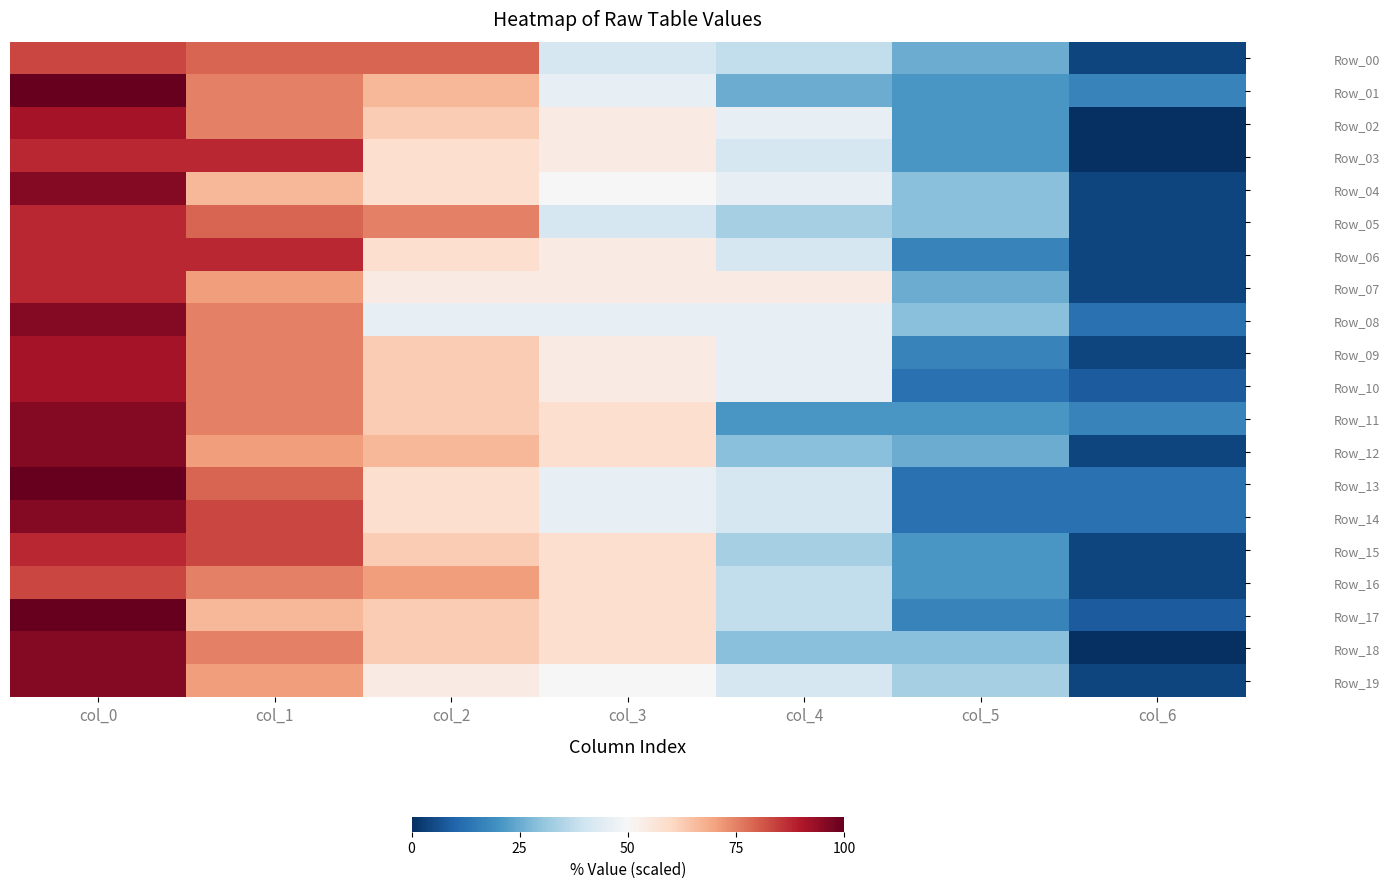

At which category does the chart reach its peak across all series?

col_0